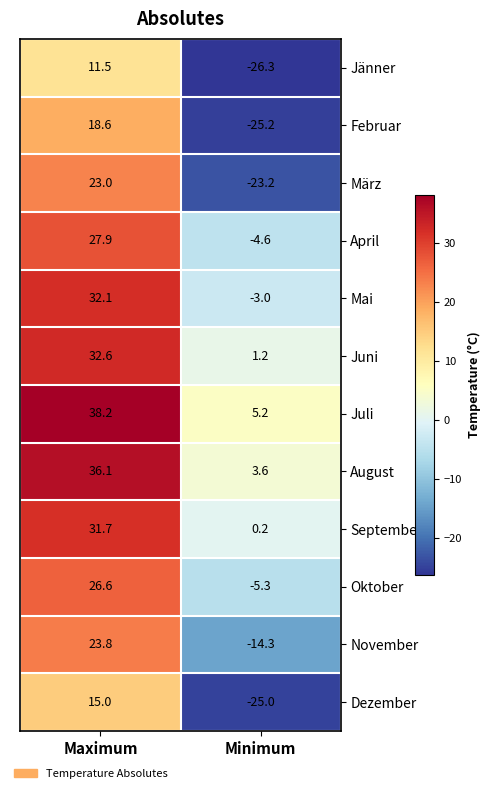

What is the maximum value shown in the chart?

38.2